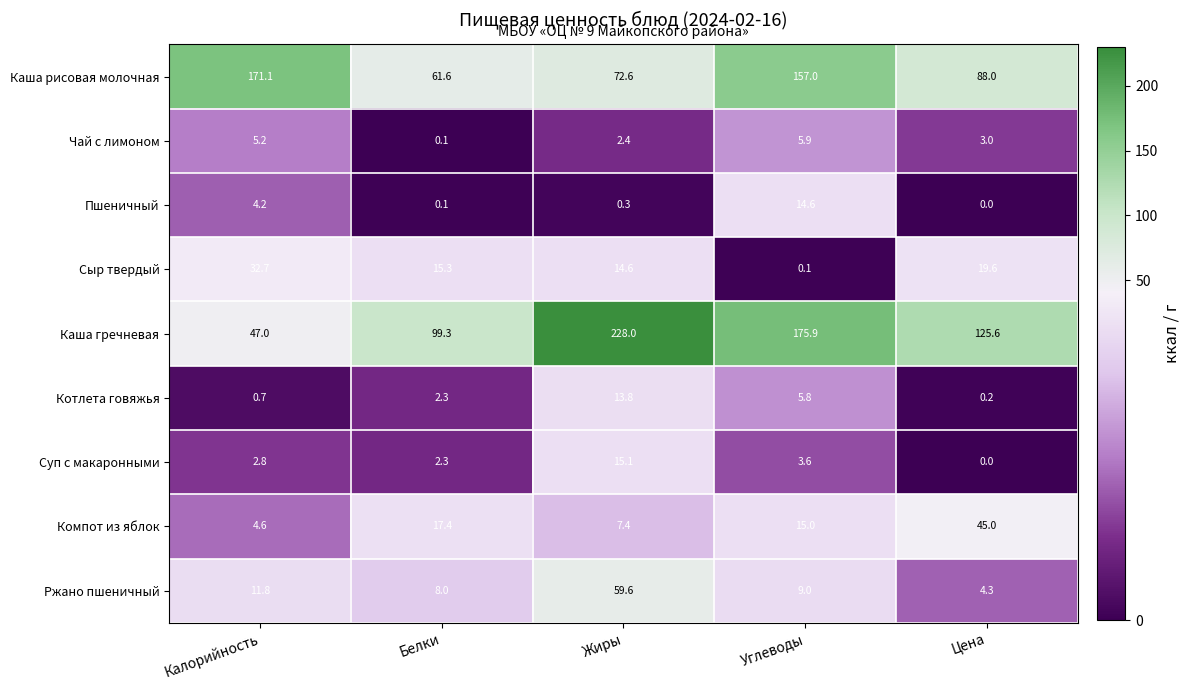

What is the difference between the Сыр твердый values at Цена and Белки?

4.3